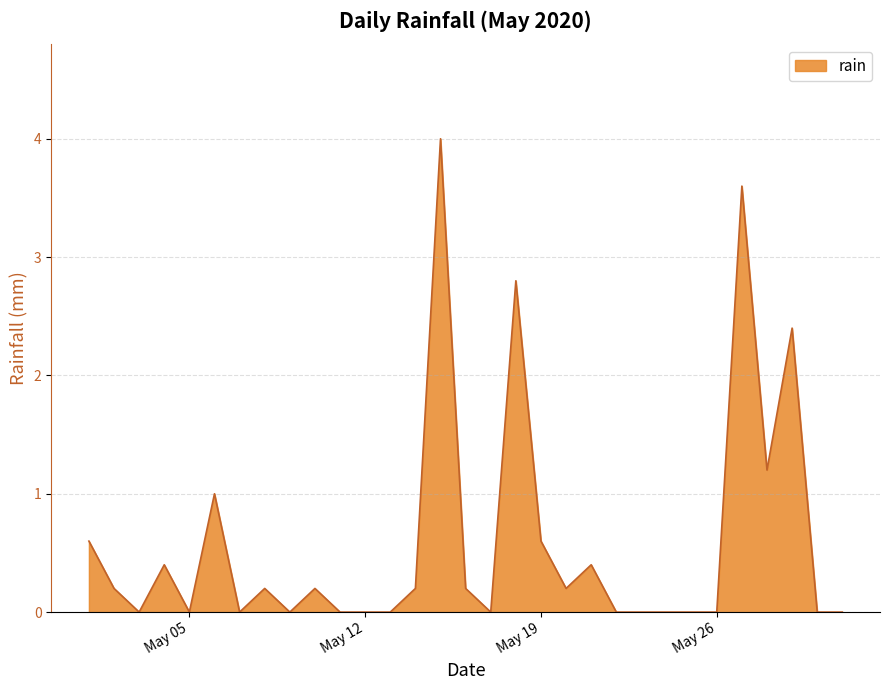

What is the greatest value displayed?

4.0